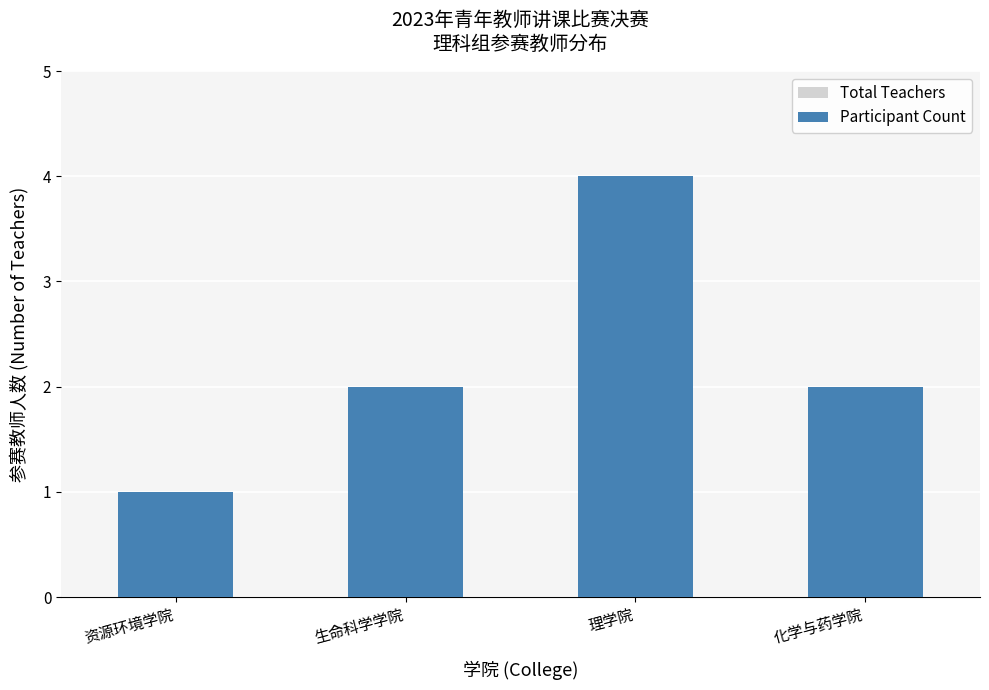

Where is Total Teachers nearest to the value 2?

生命科学学院